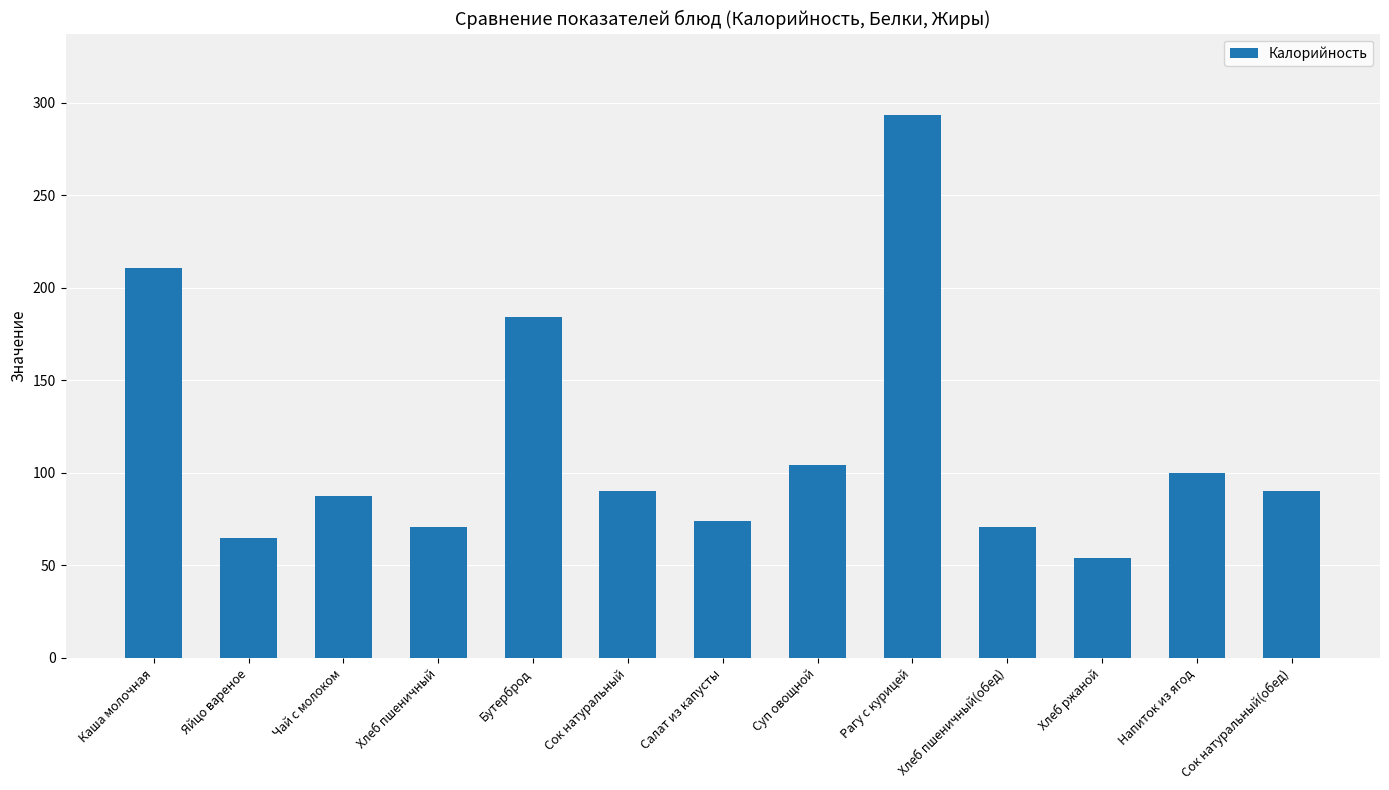

What is the label of the 6th bar from the right?

Суп овощной